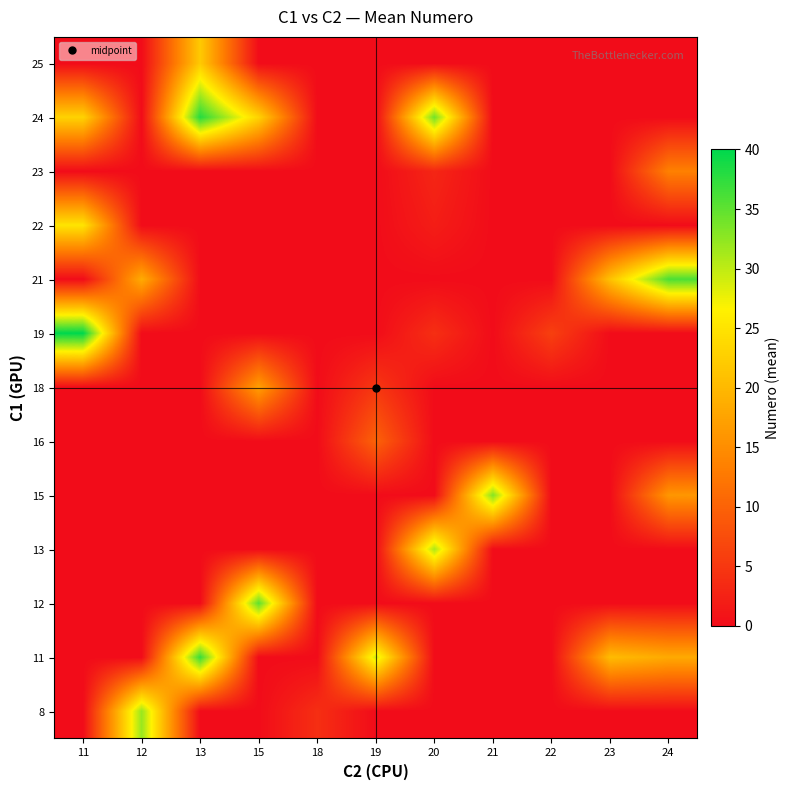

Reading right to left, what are all the values shown in this chart?

8: 24=0.0	23=0.0	22=0.0	21=0.0	20=0.0	19=0.0	18=4.0	15=0.0	13=0.0	12=32.0	11=0.0
11: 24=18.2	23=20.3	22=0.0	21=0.0	20=0.0	19=29.0	18=0.0	15=0.0	13=37.0	12=0.0	11=0.0
12: 24=0.0	23=0.0	22=0.0	21=0.0	20=0.0	19=0.0	18=0.0	15=35.0	13=0.0	12=0.0	11=0.0
13: 24=0.0	23=0.0	22=0.0	21=0.0	20=31.0	19=0.0	18=0.0	15=0.0	13=0.0	12=0.0	11=0.0
15: 24=16.0	23=0.0	22=0.0	21=33.0	20=0.0	19=0.0	18=0.0	15=0.0	13=0.0	12=0.0	11=0.0
16: 24=0.0	23=0.0	22=0.0	21=0.0	20=0.0	19=10.0	18=0.0	15=0.0	13=0.0	12=0.0	11=0.0
18: 24=0.0	23=0.0	22=0.0	21=0.0	20=0.0	19=5.0	18=0.0	15=17.0	13=0.0	12=0.0	11=0.0
19: 24=0.0	23=0.0	22=6.0	21=0.0	20=4.0	19=0.0	18=0.0	15=0.0	13=0.0	12=0.0	11=40.0
21: 24=36.0	23=21.0	22=0.0	21=0.0	20=0.0	19=0.0	18=0.0	15=0.0	13=0.0	12=18.5	11=0.0
22: 24=0.0	23=0.0	22=0.0	21=0.0	20=2.0	19=0.0	18=0.0	15=0.0	13=0.0	12=0.0	11=25.0
23: 24=13.5	23=0.0	22=0.0	21=0.0	20=3.0	19=0.0	18=0.0	15=0.0	13=0.0	12=0.0	11=0.0
24: 24=0.0	23=0.0	22=0.0	21=0.0	20=34.0	19=0.0	18=0.0	15=23.0	13=38.0	12=0.0	11=23.0
25: 24=0.0	23=0.0	22=0.0	21=0.0	20=0.0	19=0.0	18=0.0	15=0.0	13=22.0	12=0.0	11=0.0